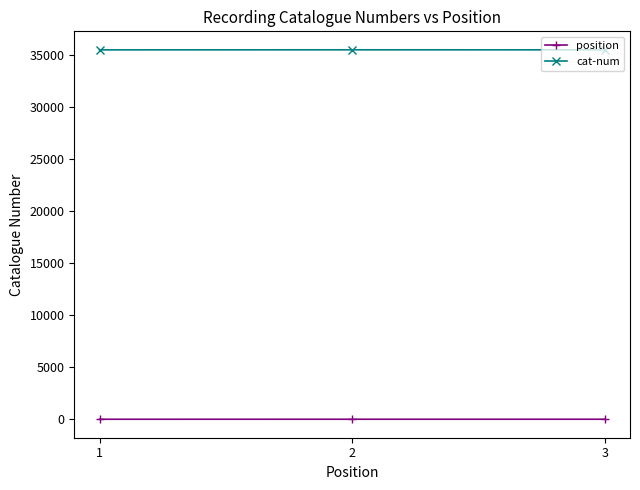

What is the sum of all cat-num values?

106514